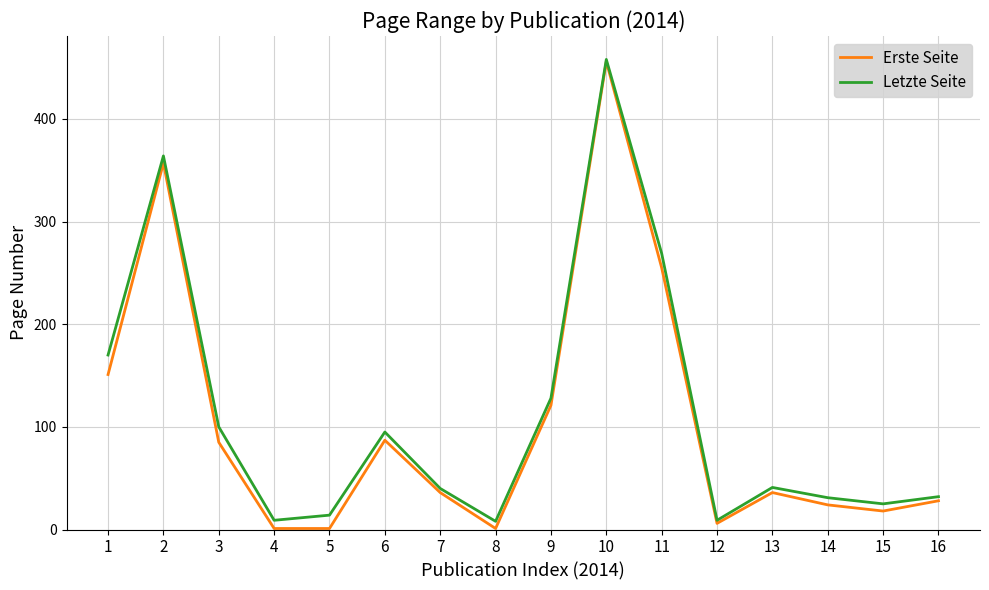

What is the greatest value displayed?

458